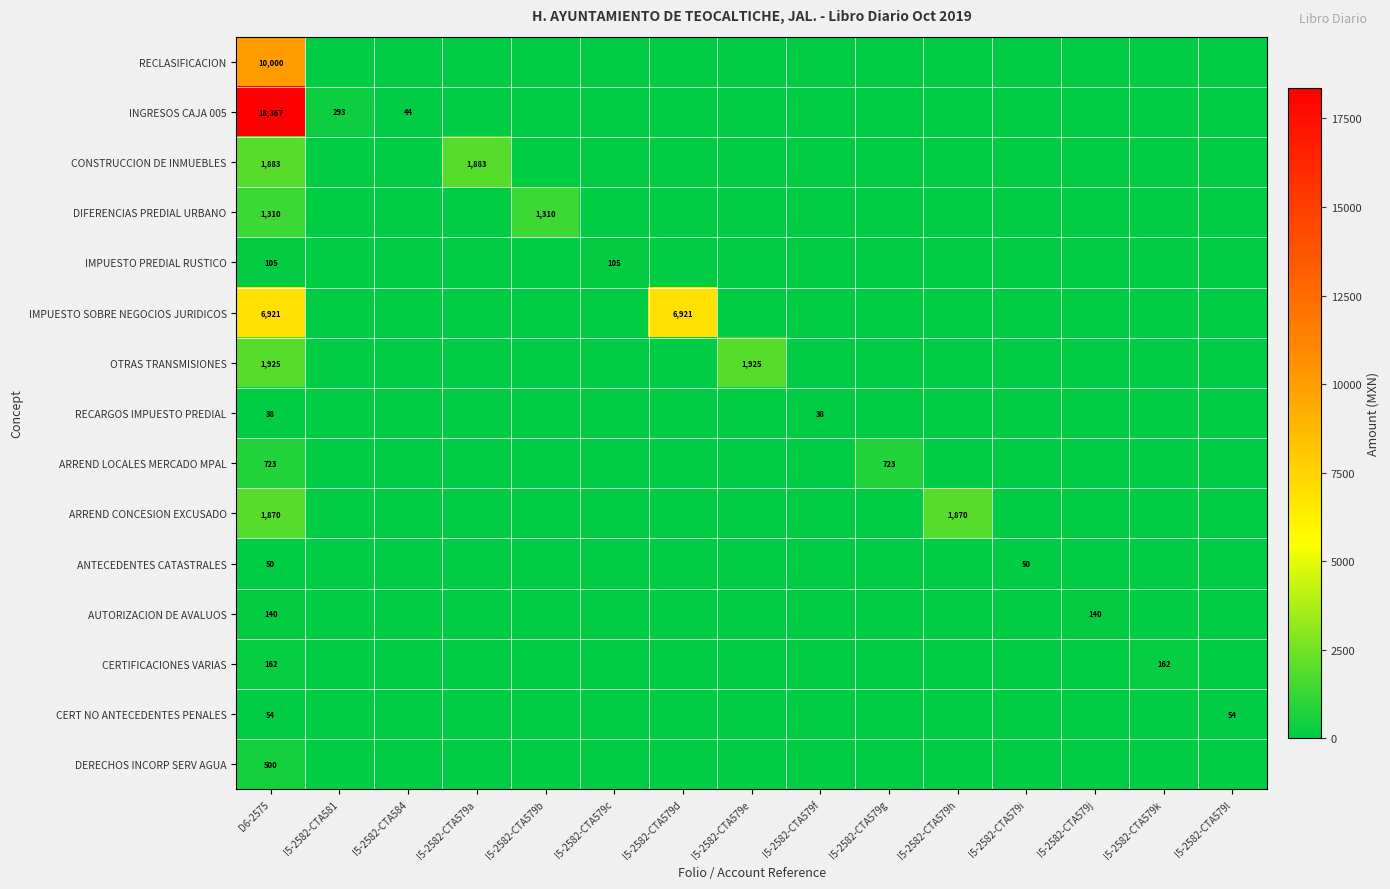

Is it true that AUTORIZACION DE AVALUOS equals 32 at I5-2582-CTA579j?

False